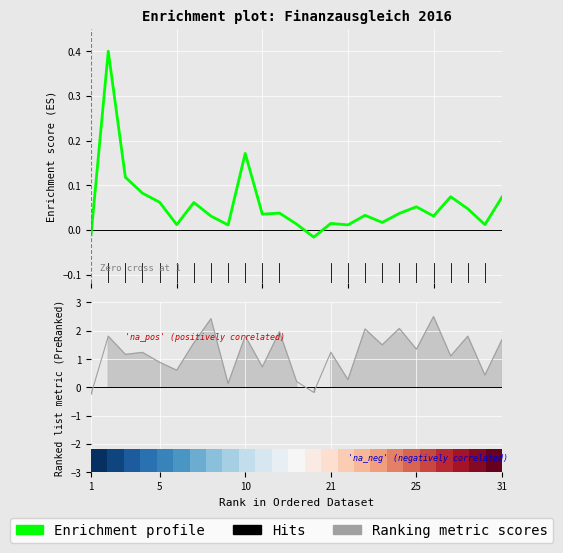

Where is row_0 nearest to the value 0?

1